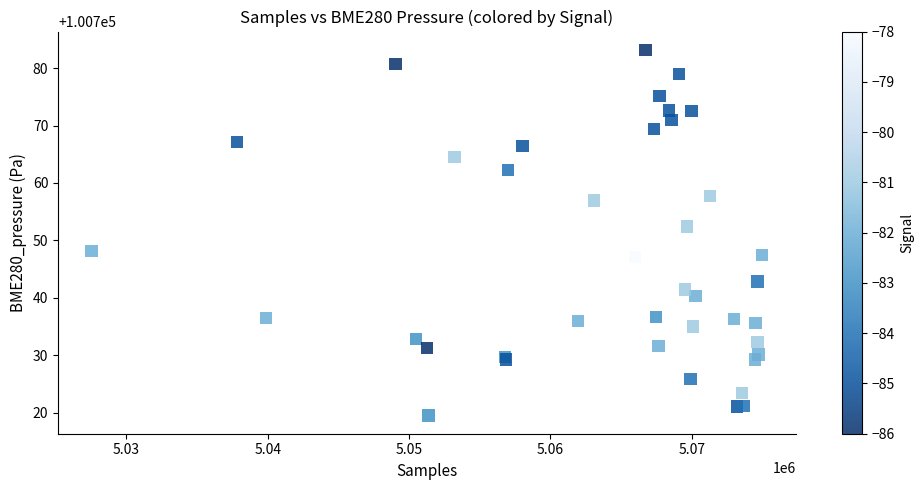

What Y value in the scatter plot is closest to 100751?

100752.4